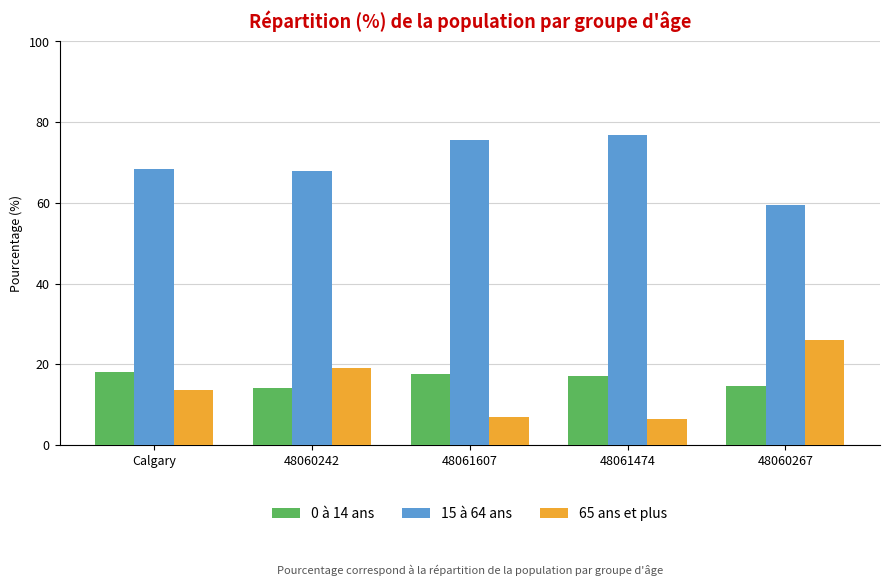

What is the lowest value of the 65 ans et plus series?

6.3